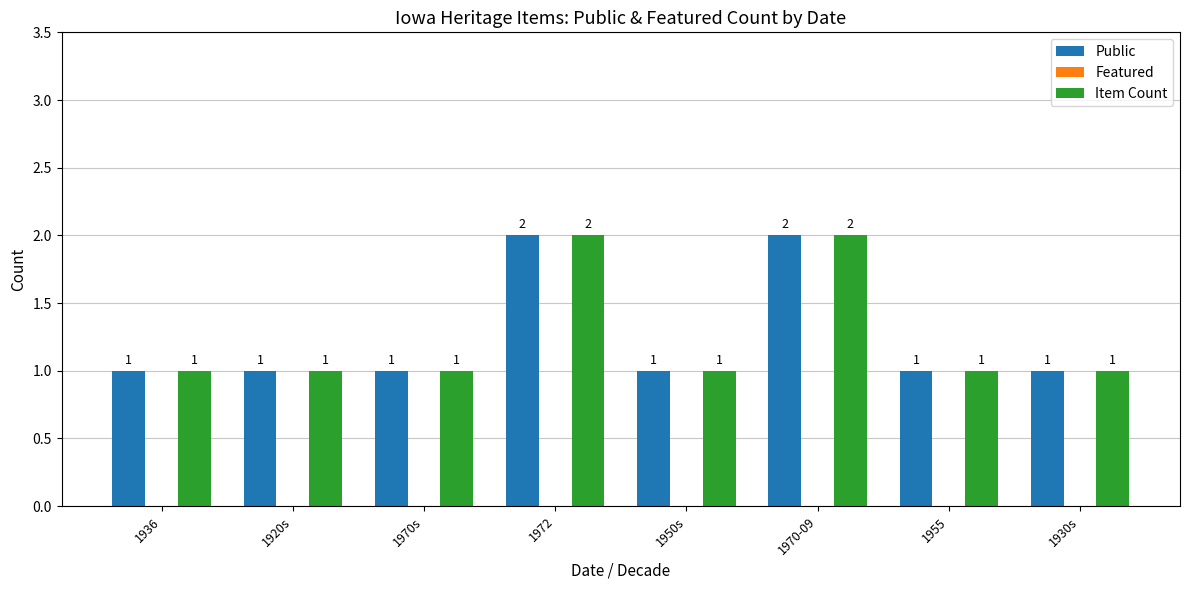

True or false: Item Count has a value of 1 at 1936.

True